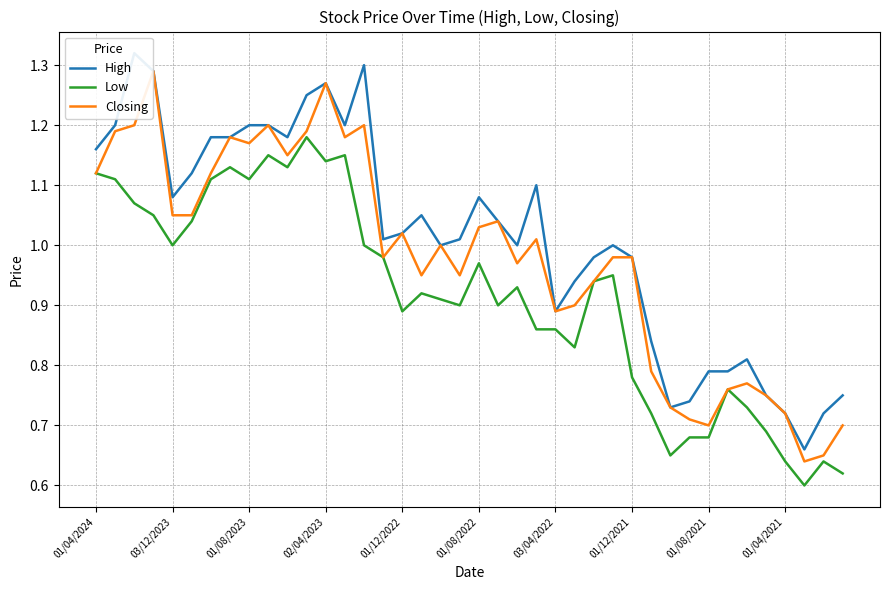

True or false: Closing has a value of 0.4 at 01/04/2024.

False